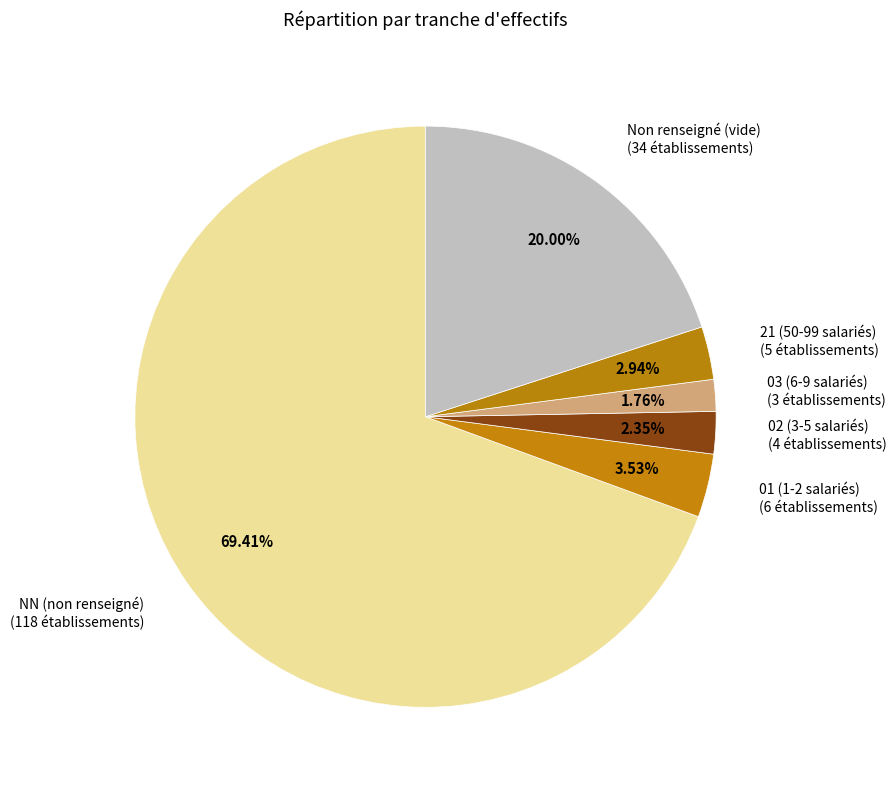

What is the smallest slice in the pie chart?

03 (6-9 salariés)